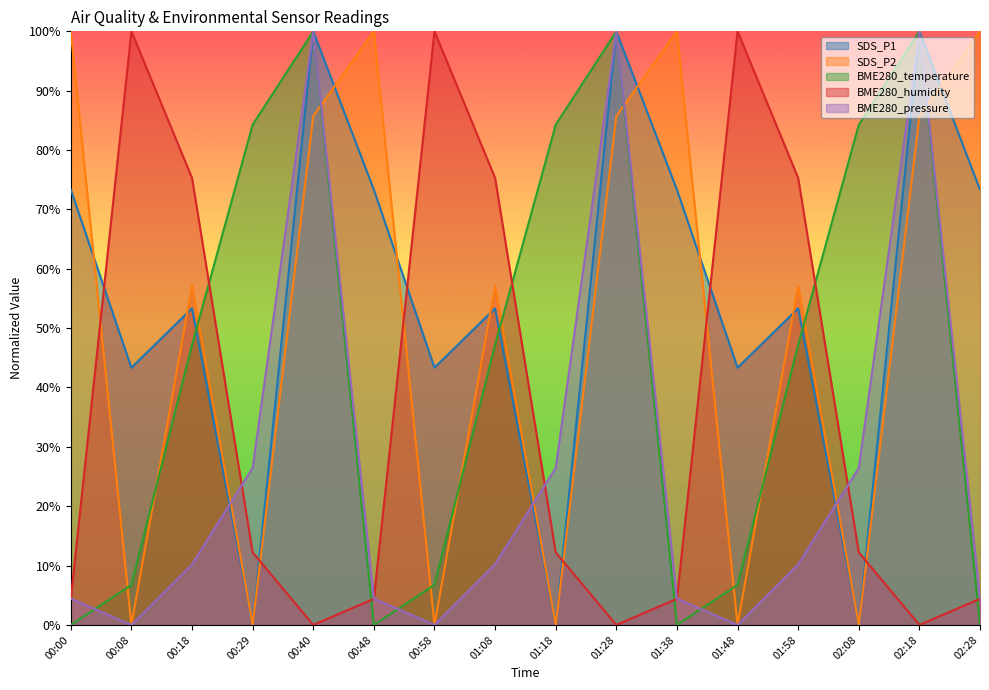

Reading left to right, extract all data points from this chart.

SDS_P1: 00:00=73.3	00:08=43.3	00:18=53.3	00:29=0.0	00:40=100.0	00:48=73.3	00:58=43.3	01:08=53.3	01:18=0.0	01:28=100.0	01:38=73.3	01:48=43.3	01:58=53.3	02:08=0.0	02:18=100.0	02:28=73.3
SDS_P2: 00:00=100.0	00:08=0.0	00:18=57.1	00:29=0.0	00:40=85.7	00:48=100.0	00:58=0.0	01:08=57.1	01:18=0.0	01:28=85.7	01:38=100.0	01:48=0.0	01:58=57.1	02:08=0.0	02:18=85.7	02:28=100.0
BME280_temperature: 00:00=0.0	00:08=6.7	00:18=47.2	00:29=84.3	00:40=100.0	00:48=0.0	00:58=6.7	01:08=47.2	01:18=84.3	01:28=100.0	01:38=0.0	01:48=6.7	01:58=47.2	02:08=84.3	02:18=100.0	02:28=0.0
BME280_humidity: 00:00=4.4	00:08=100.0	00:18=75.3	00:29=12.2	00:40=0.0	00:48=4.4	00:58=100.0	01:08=75.3	01:18=12.2	01:28=0.0	01:38=4.4	01:48=100.0	01:58=75.3	02:08=12.2	02:18=0.0	02:28=4.4
BME280_pressure: 00:00=4.4	00:08=0.0	00:18=10.2	00:29=26.4	00:40=100.0	00:48=4.4	00:58=0.0	01:08=10.2	01:18=26.4	01:28=100.0	01:38=4.4	01:48=0.0	01:58=10.2	02:08=26.4	02:18=100.0	02:28=4.4